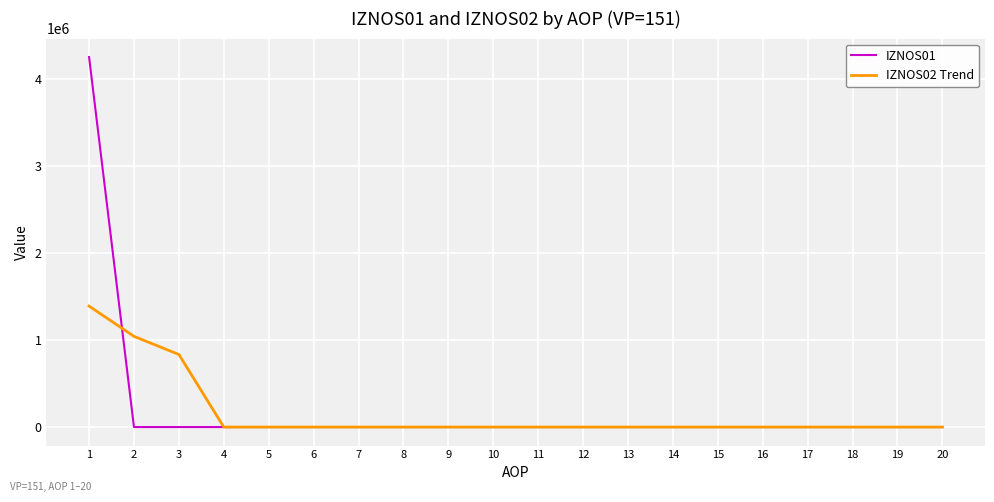

Reading left to right, list all the values displayed in this chart.

IZNOS01: 4248456.0	0.0	0.0	0.0	0.0	0.0	0.0	0.0	0.0	0.0	0.0	0.0	0.0	0.0	0.0	0.0	0.0	0.0	0.0	0.0
IZNOS02 Trend: 1388690.1	1041517.6	833214.1	0.0	0.0	0.0	0.0	0.0	0.0	0.0	0.0	0.0	0.0	0.0	0.0	0.0	0.0	0.0	0.0	0.0